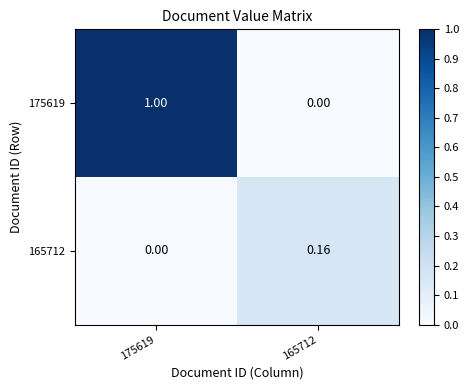

Reading left to right, transcribe all the data shown in this chart.

175619: 175619=1.0	165712=0.0
165712: 175619=0.0	165712=0.2